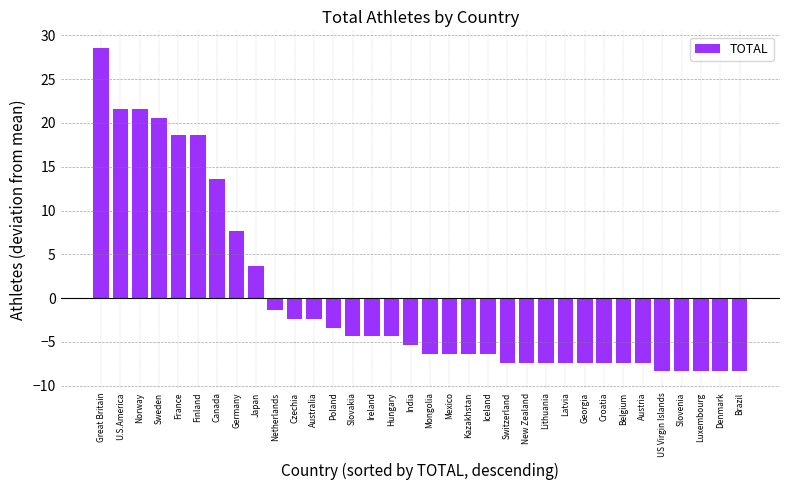

How many values are above zero?

9